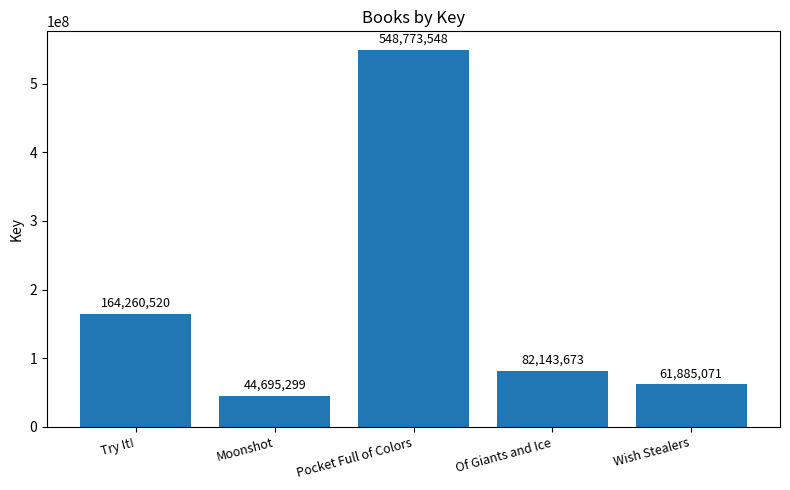

Reading right to left, what are all the values shown in this chart?

61885071	82143673	548773548	44695299	164260520